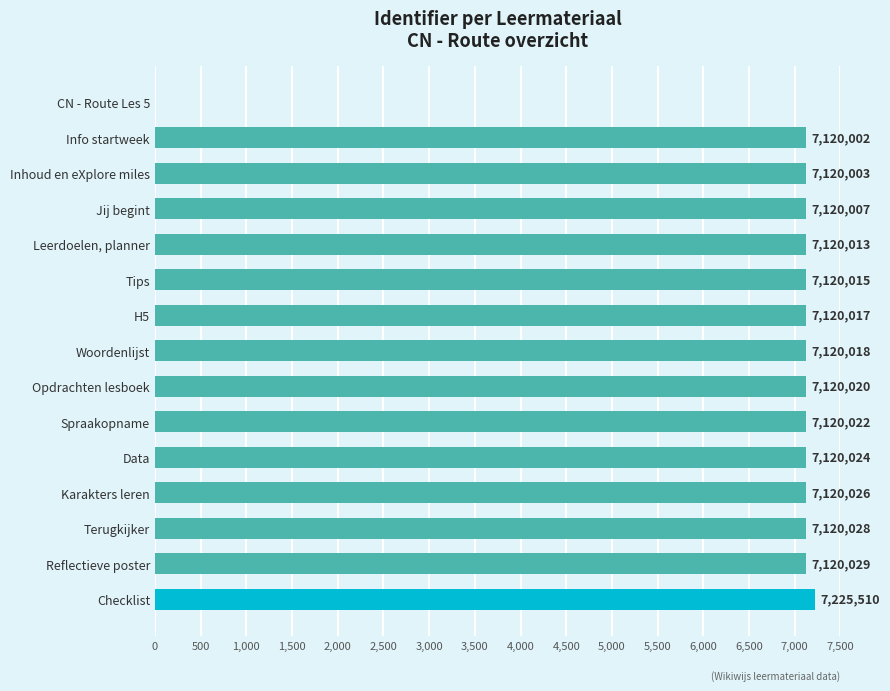

Does the chart contain stacked bars?

No